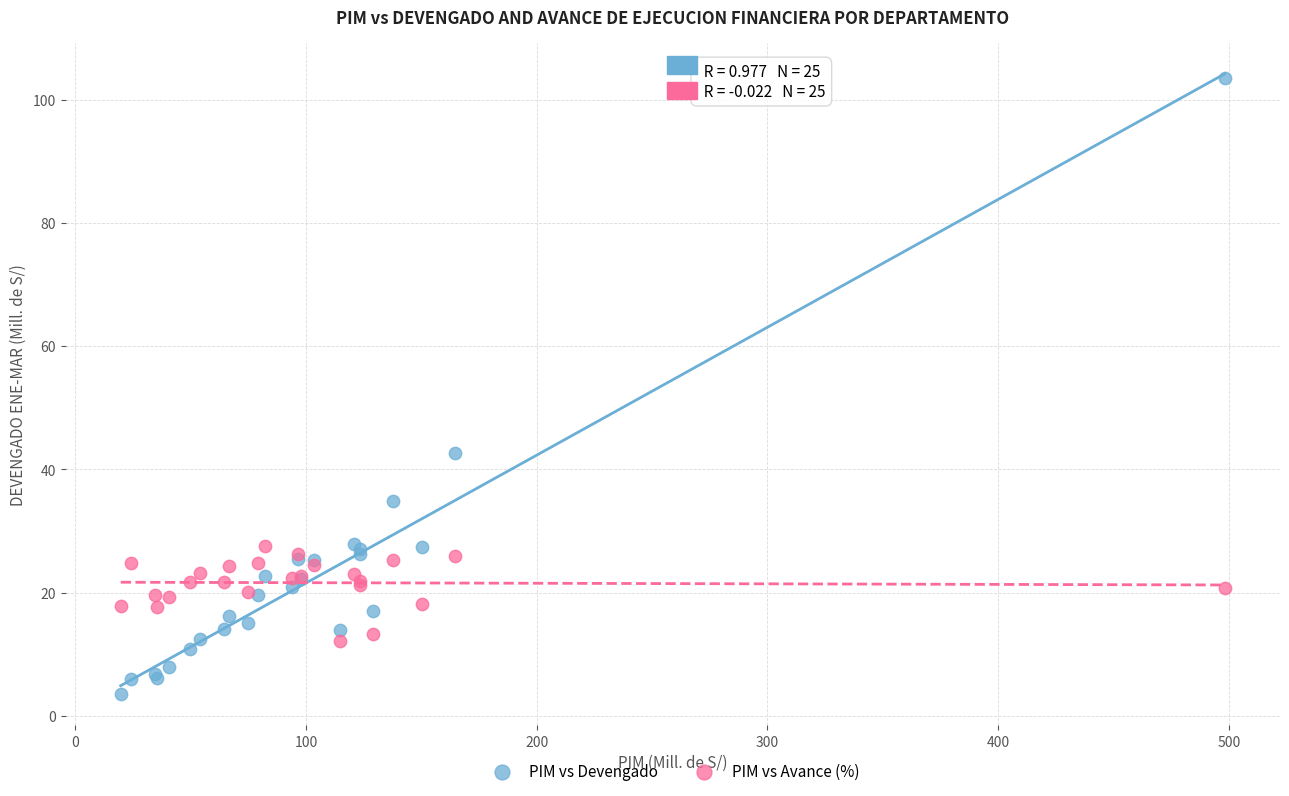

In the PIM vs Devengado series, what Y value is closest to 53?

42.6